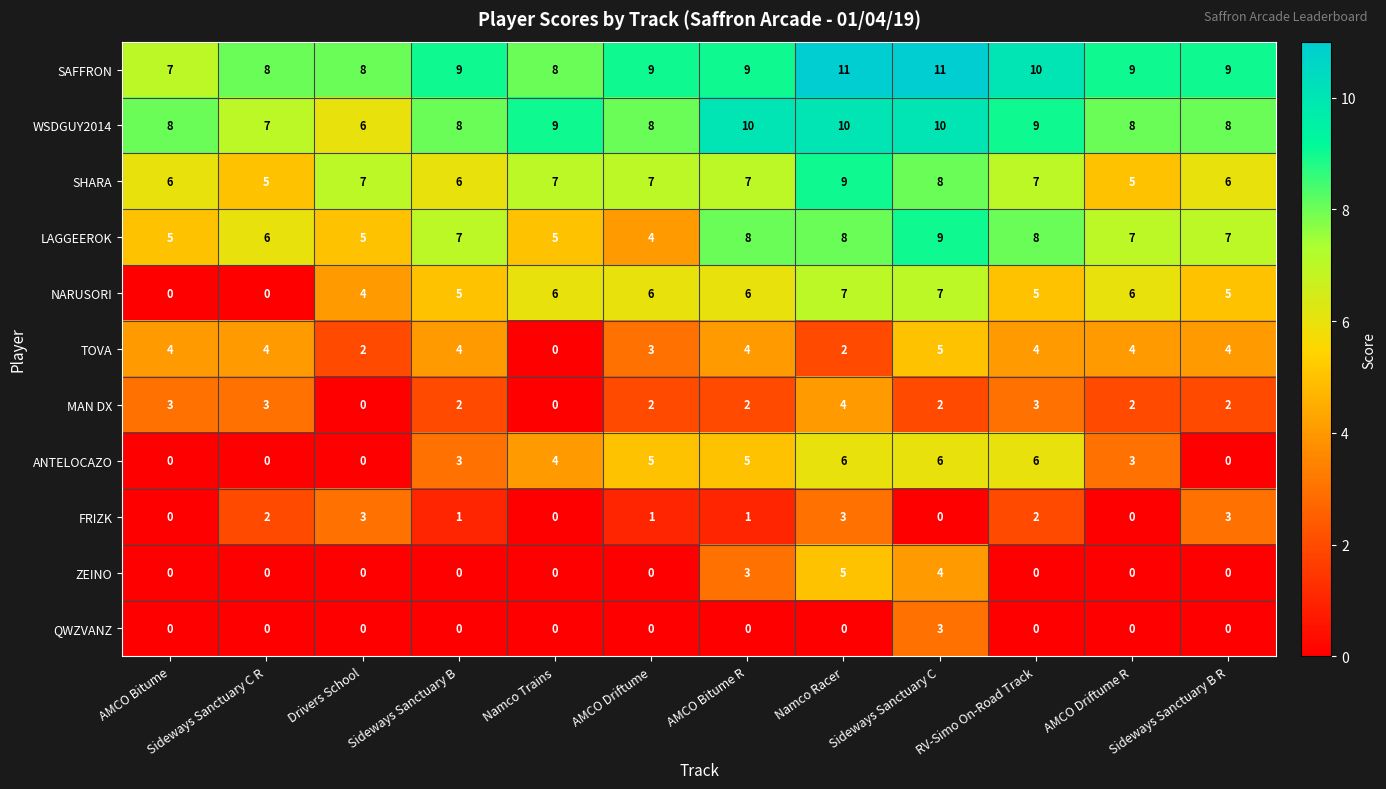

Is it true that SHARA equals 7 at Namco Trains?

True